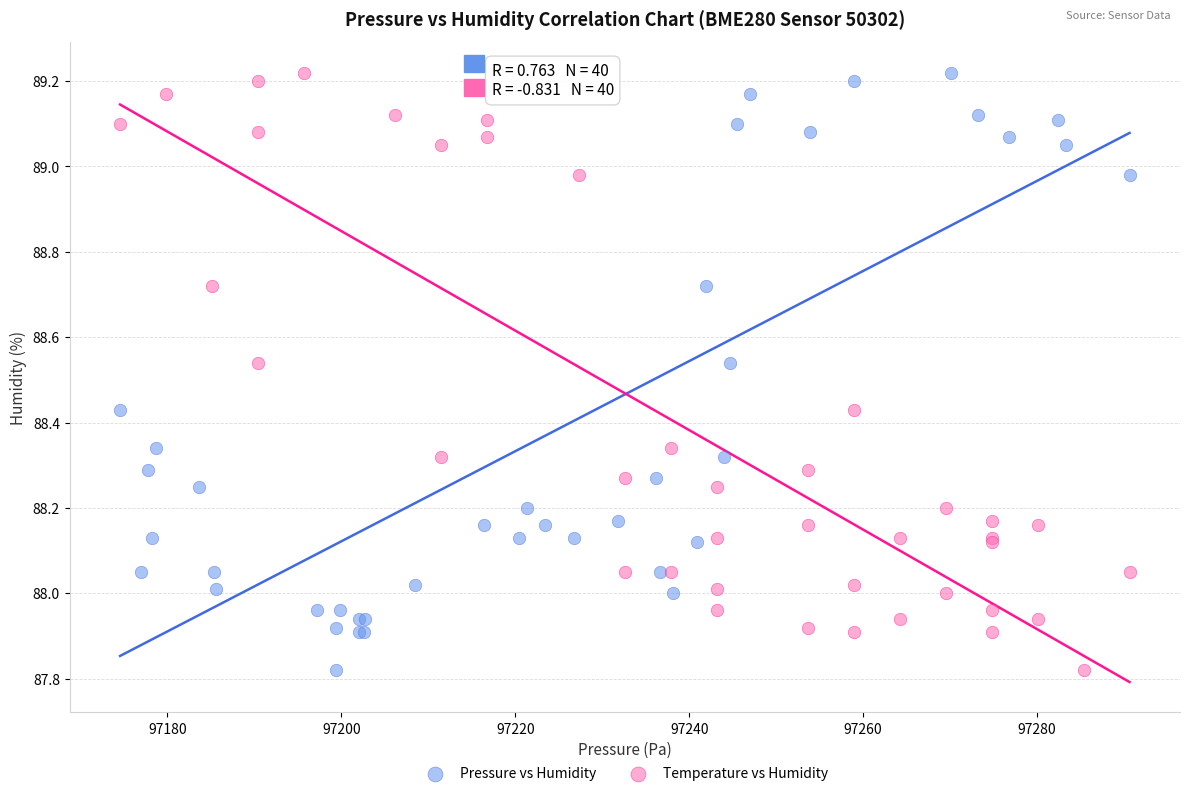

What are all the series names shown in the legend?

Pressure vs Humidity, Temperature vs Humidity